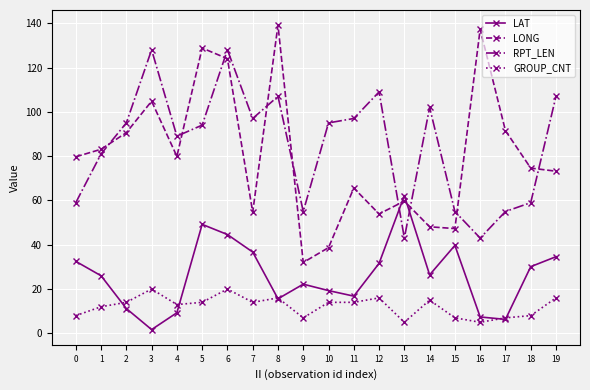

Count the number of categories in the chart.

20